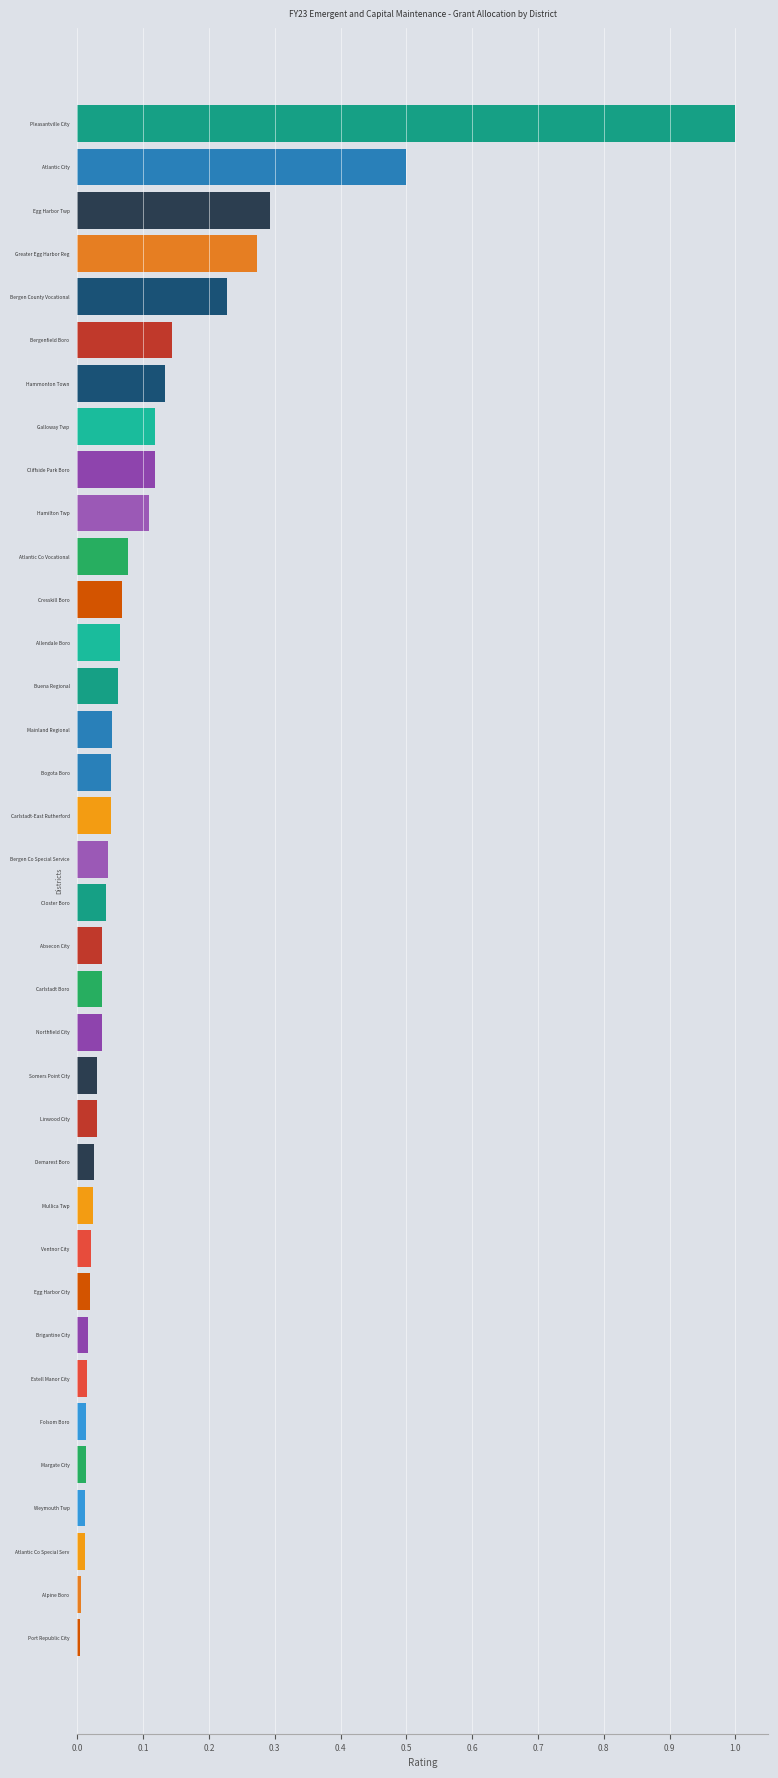

Which has a higher value, Greater Egg Harbor Reg or Hamilton Twp?

Greater Egg Harbor Reg